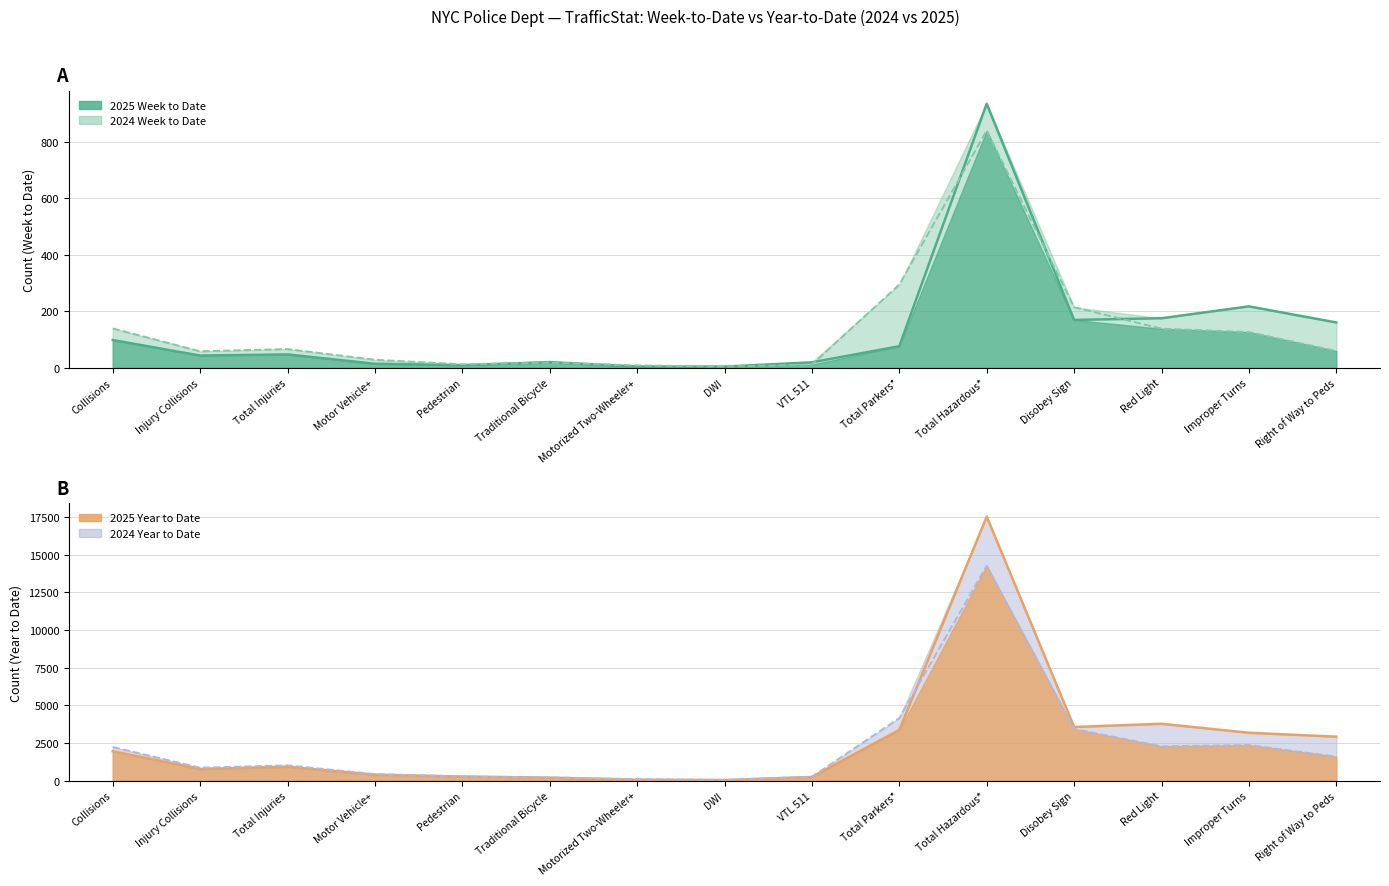

Is it true that 2025 Week to Date equals 169 at Disobey Sign?

True